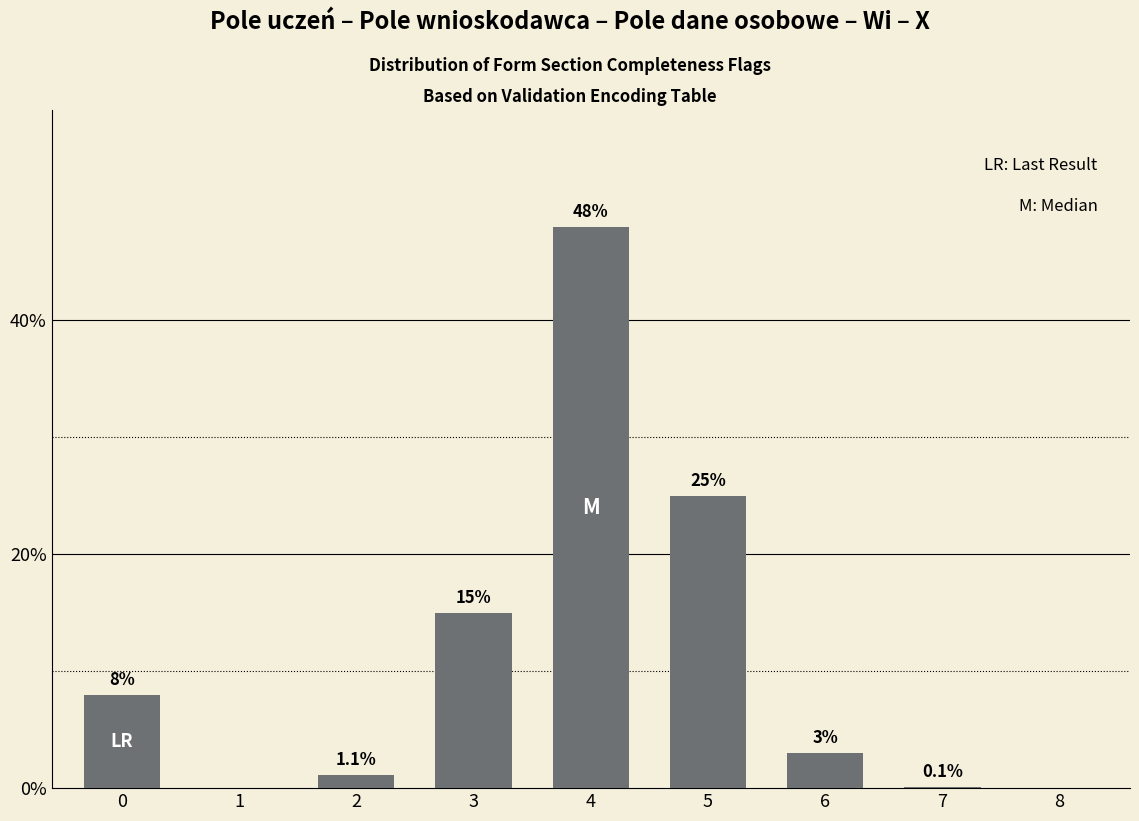

Between 4 and 1, which is larger?

4